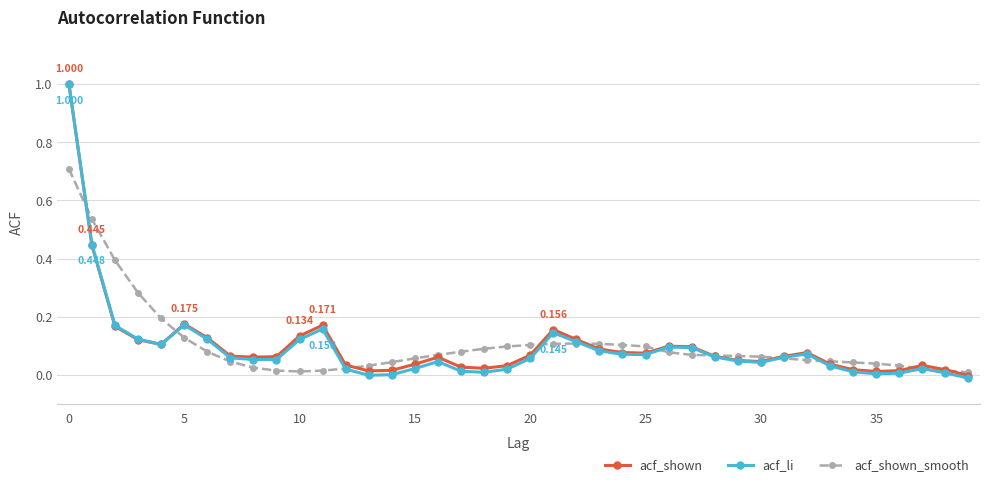

True or false: acf_li has more than 1 interior local peaks.

True